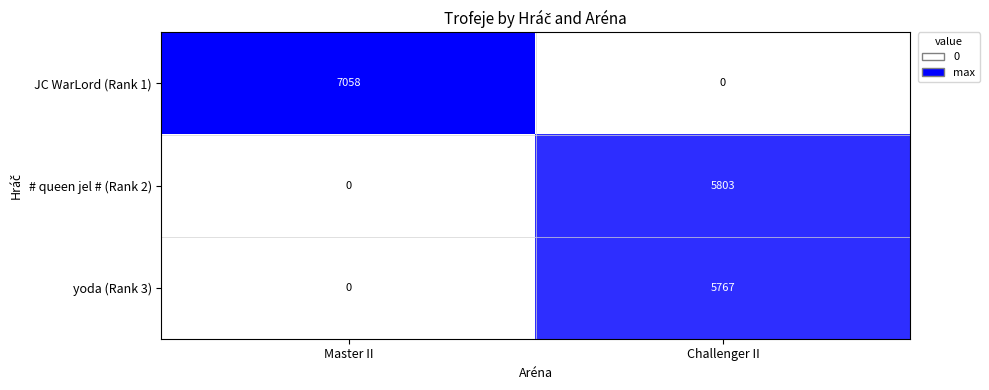

What is the difference between the highest and lowest values at Challenger II?

5803